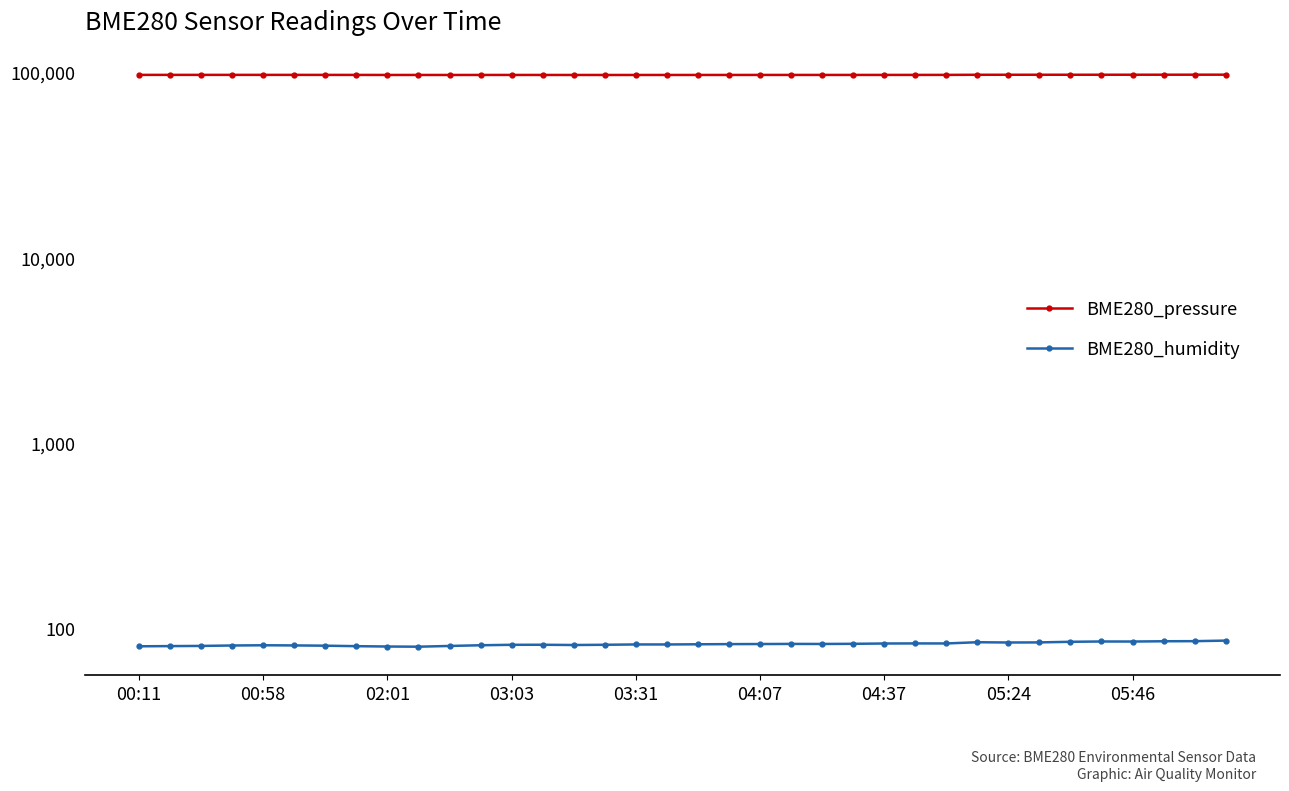

How many interior local peaks does the BME280_humidity series have?

7